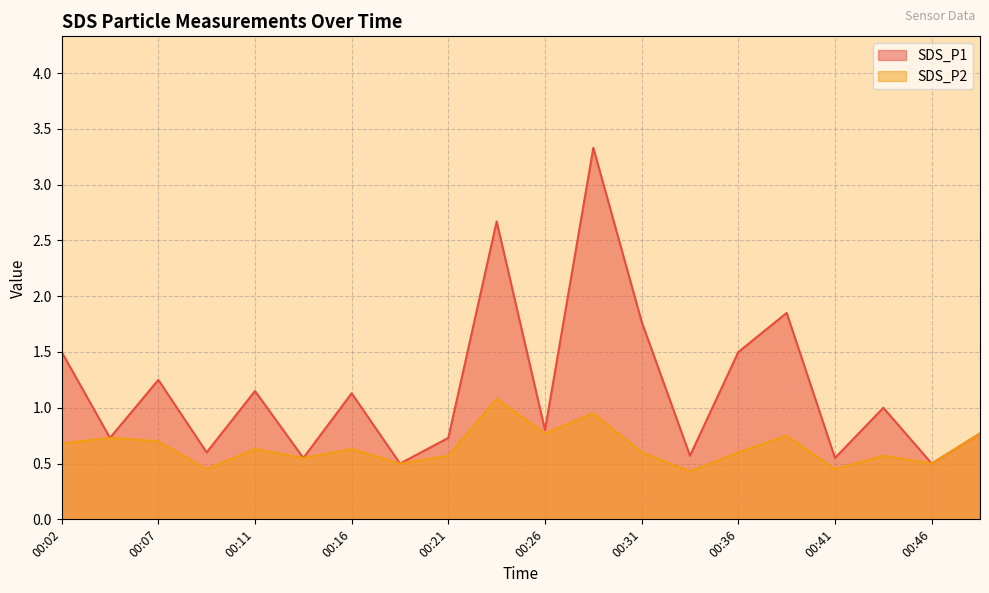

Where is SDS_P2 nearest to the value 0?

00:34